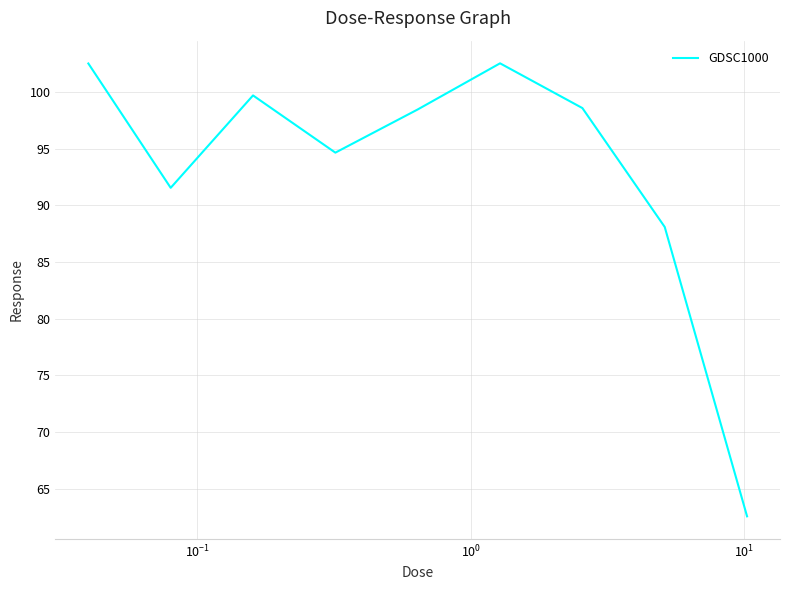

What is the average value?

93.2